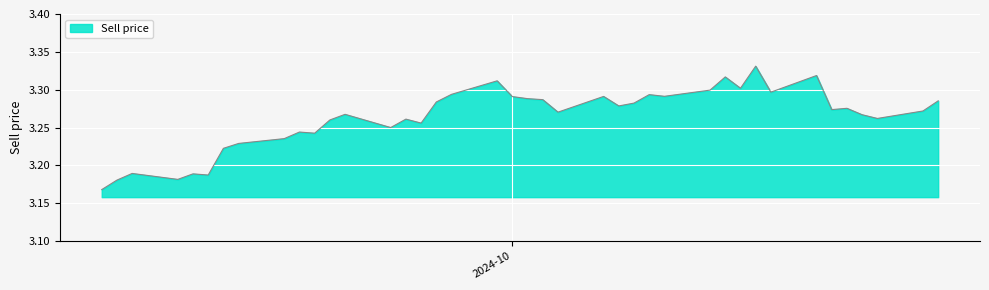

How many series are shown in this chart?

1